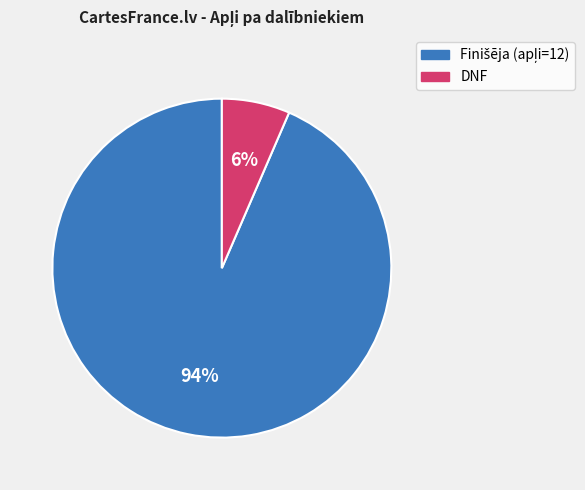

The DNF slice represents 6% of the pie. True or false?

True